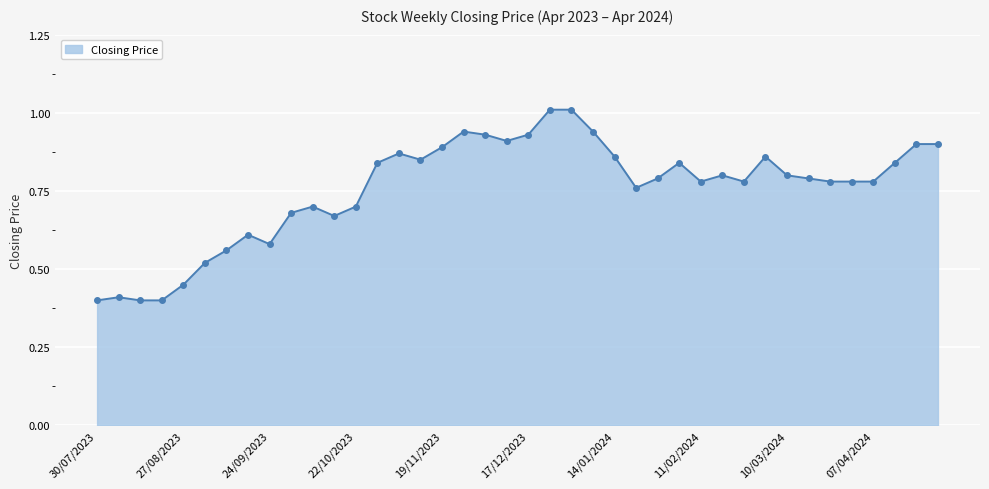

What is the smallest value displayed?

0.4